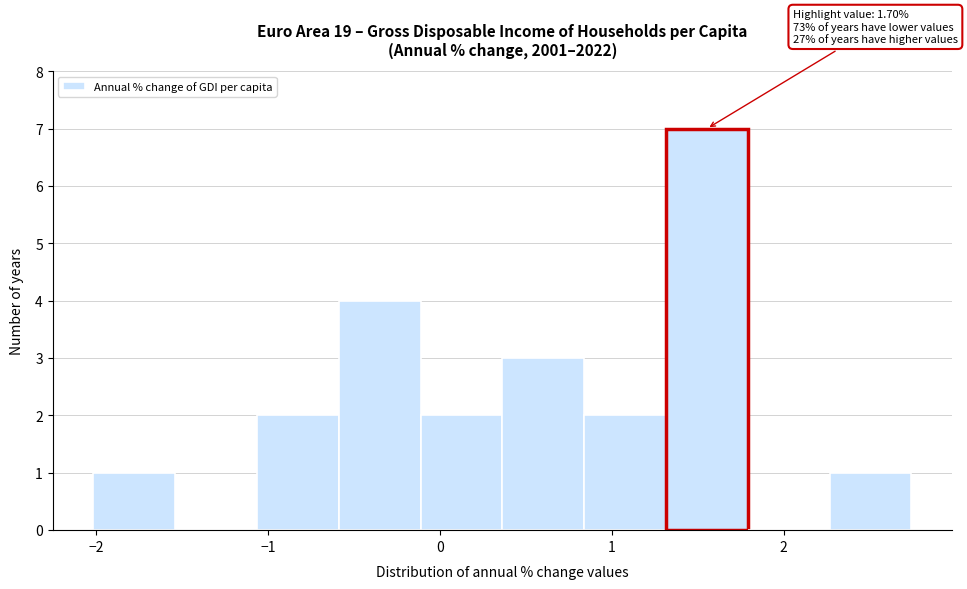

Which range on the x-axis has the tallest bar?

1.3 to 1.8